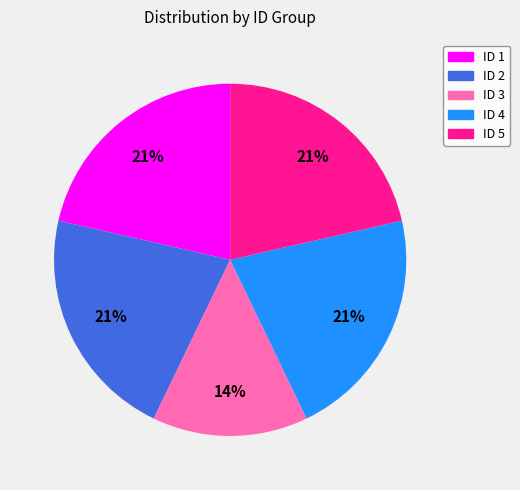

To the nearest percent, what percentage of the pie is ID 2?

21%